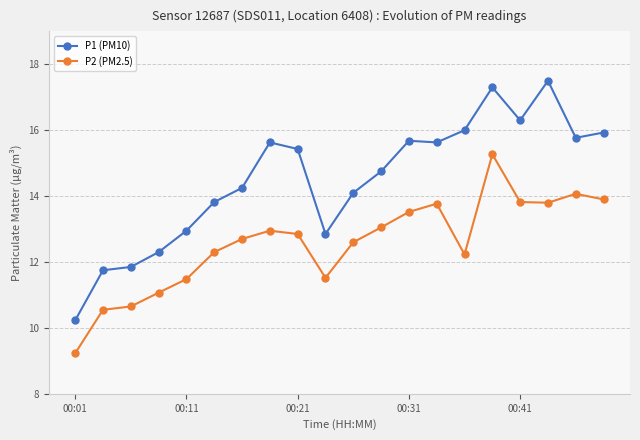

True or false: P2 (PM2.5) and P1 (PM10) intersect in this chart.

False